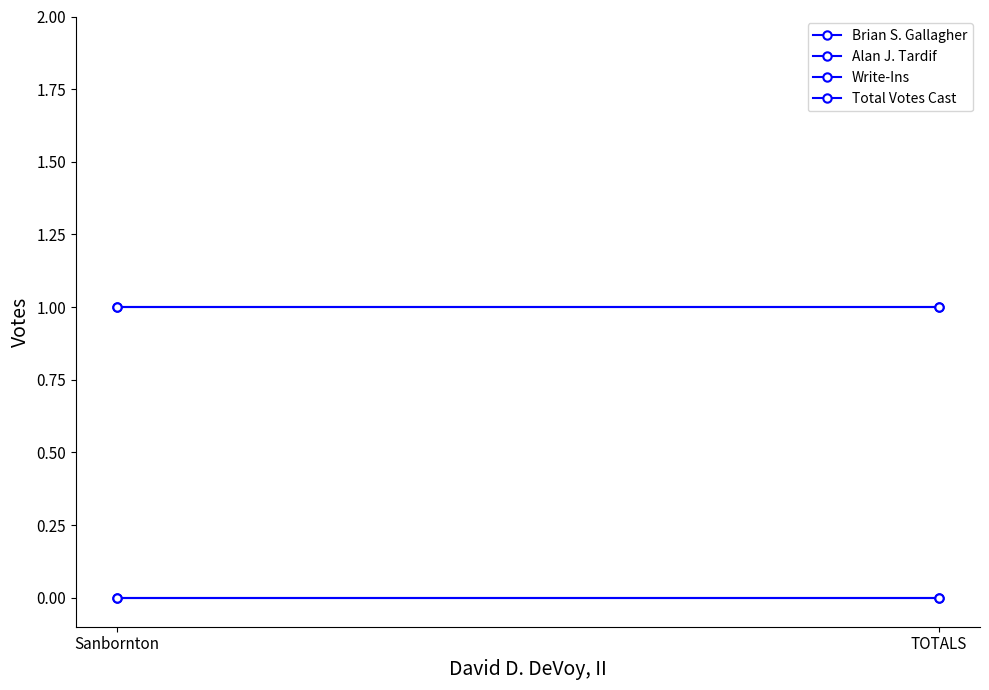

Is it true that Alan J. Tardif equals 0 at Sanbornton?

True